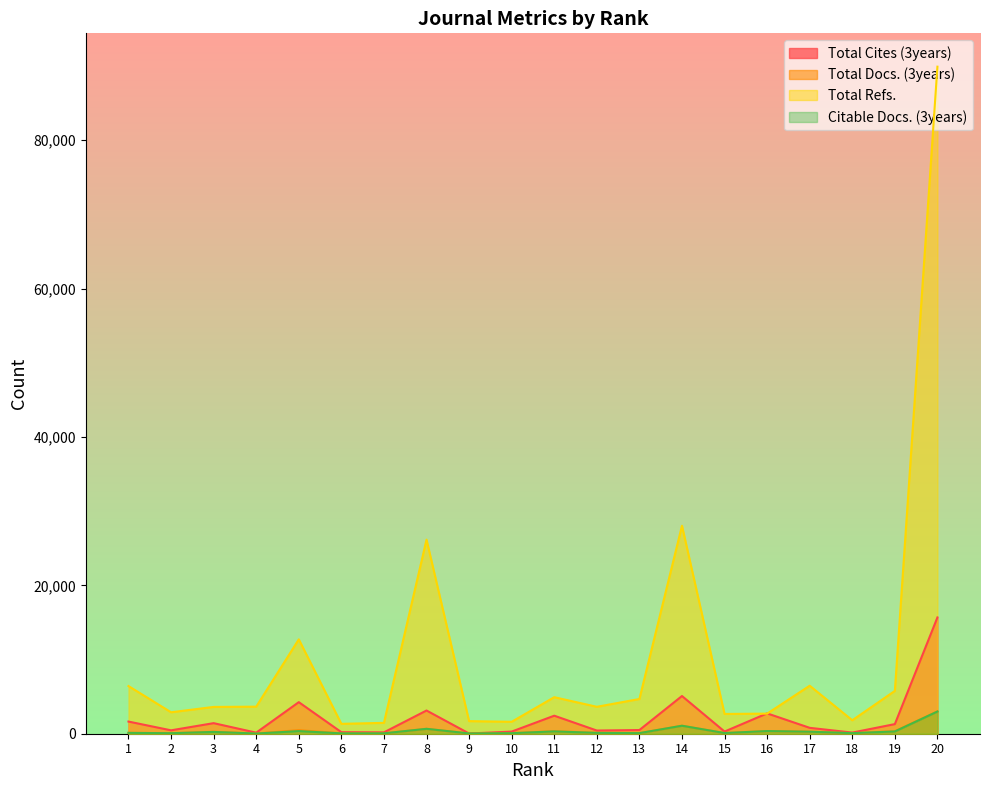

At which label does Citable Docs. (3years) first exceed 115?

3